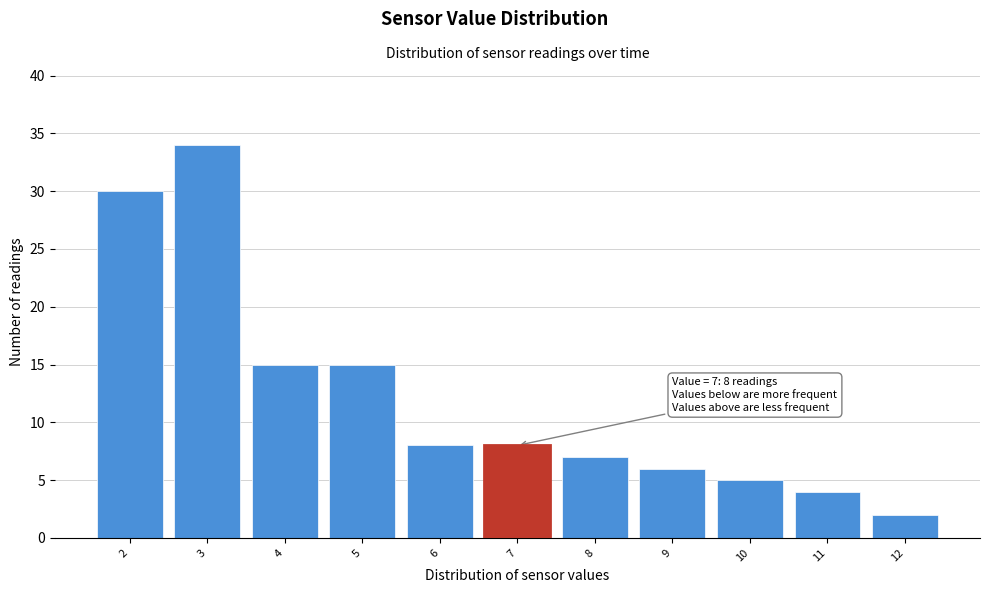

Over which range of the x-axis is the bar tallest?

2.5 to 3.5